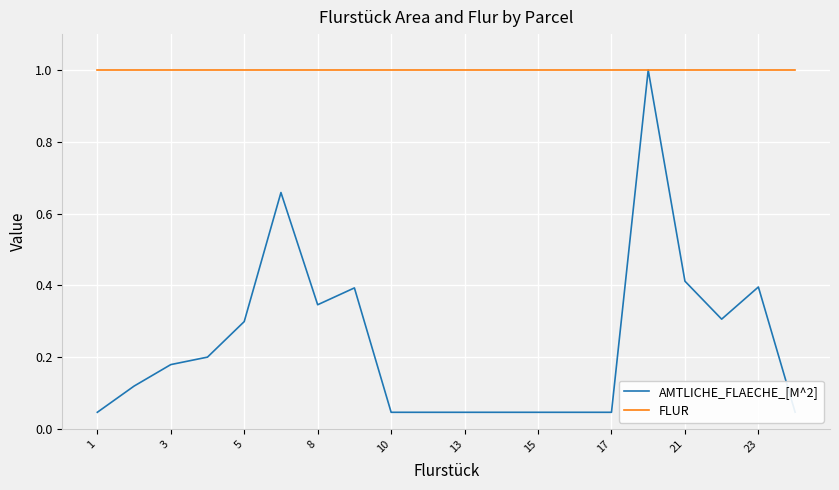

Which series has the largest range (max minus min)?

AMTLICHE_FLAECHE_[M^2]